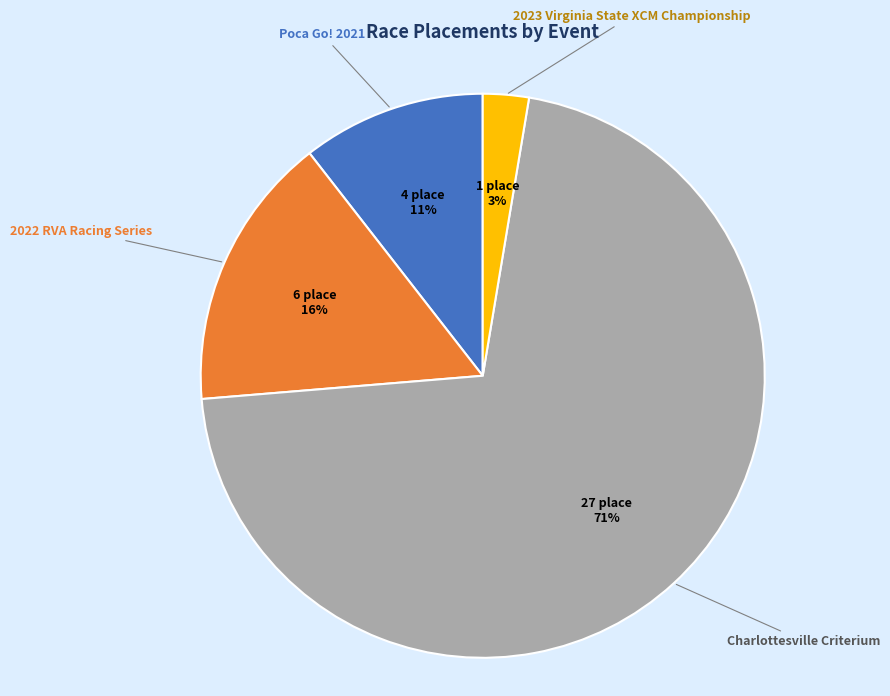

Is there a majority slice in this chart?

Yes